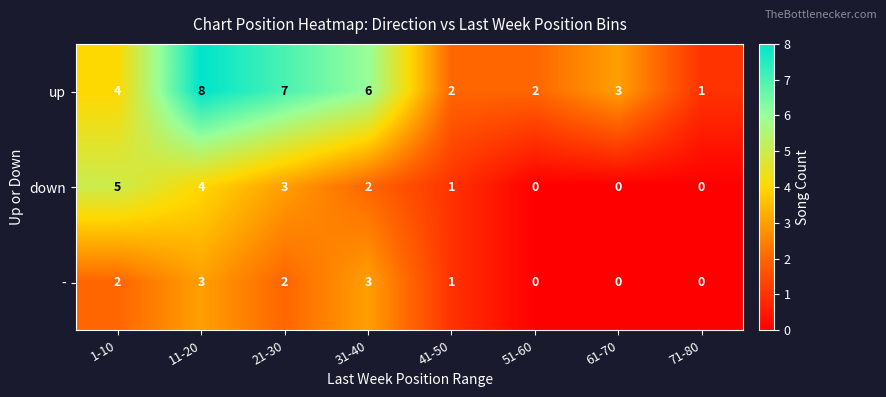

What is the maximum value shown in the chart?

8